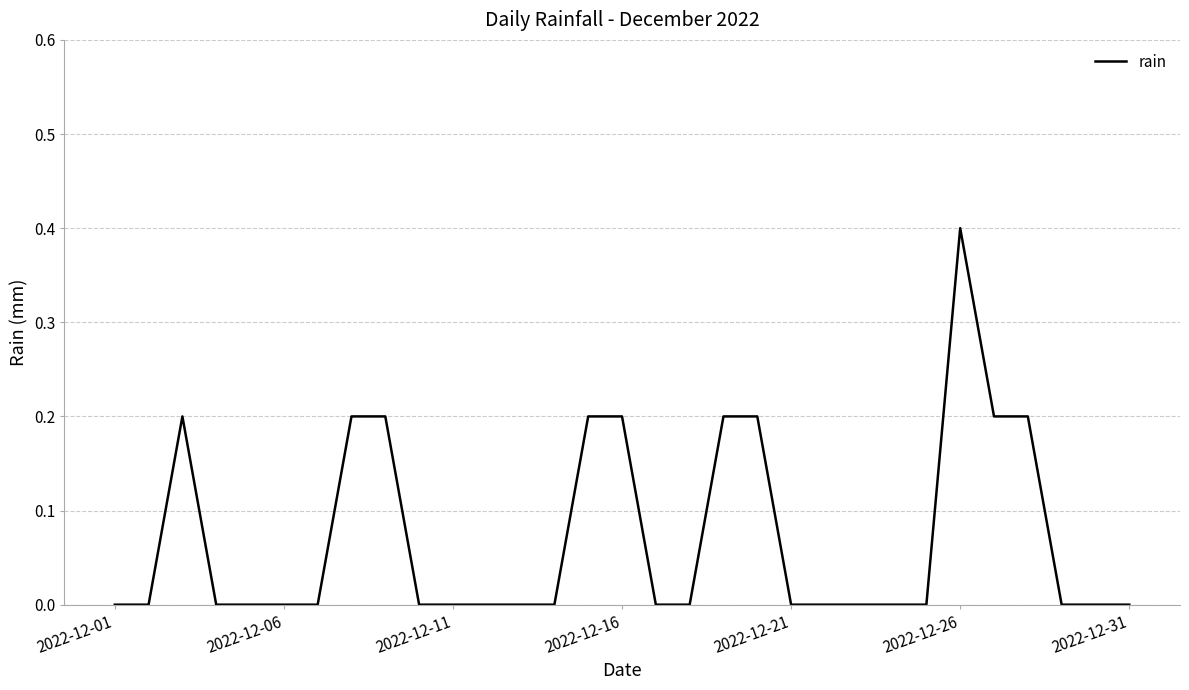

What is the difference between the maximum and minimum values?

0.4